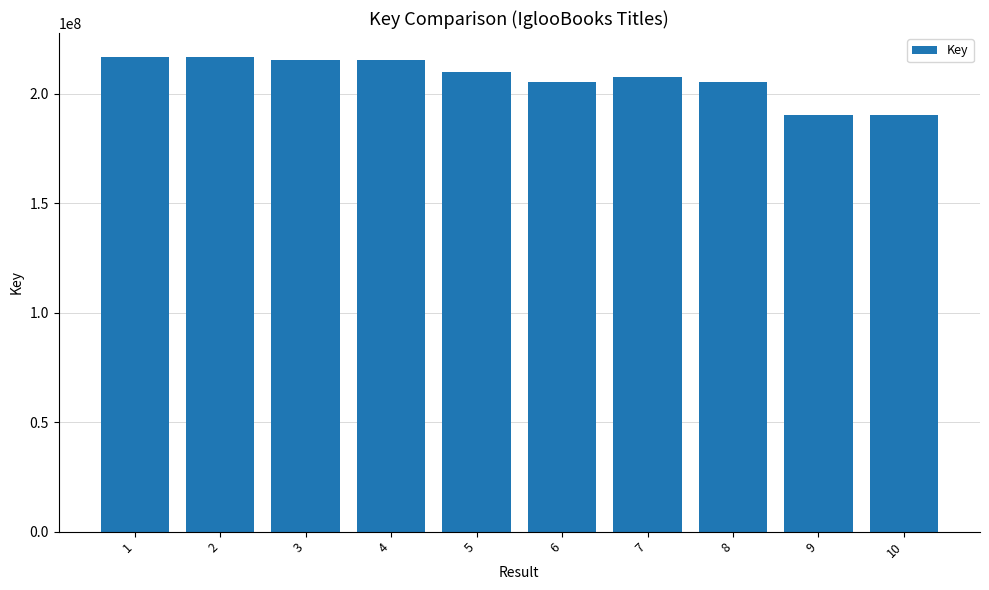

Where does the data first go above 209963521?

1